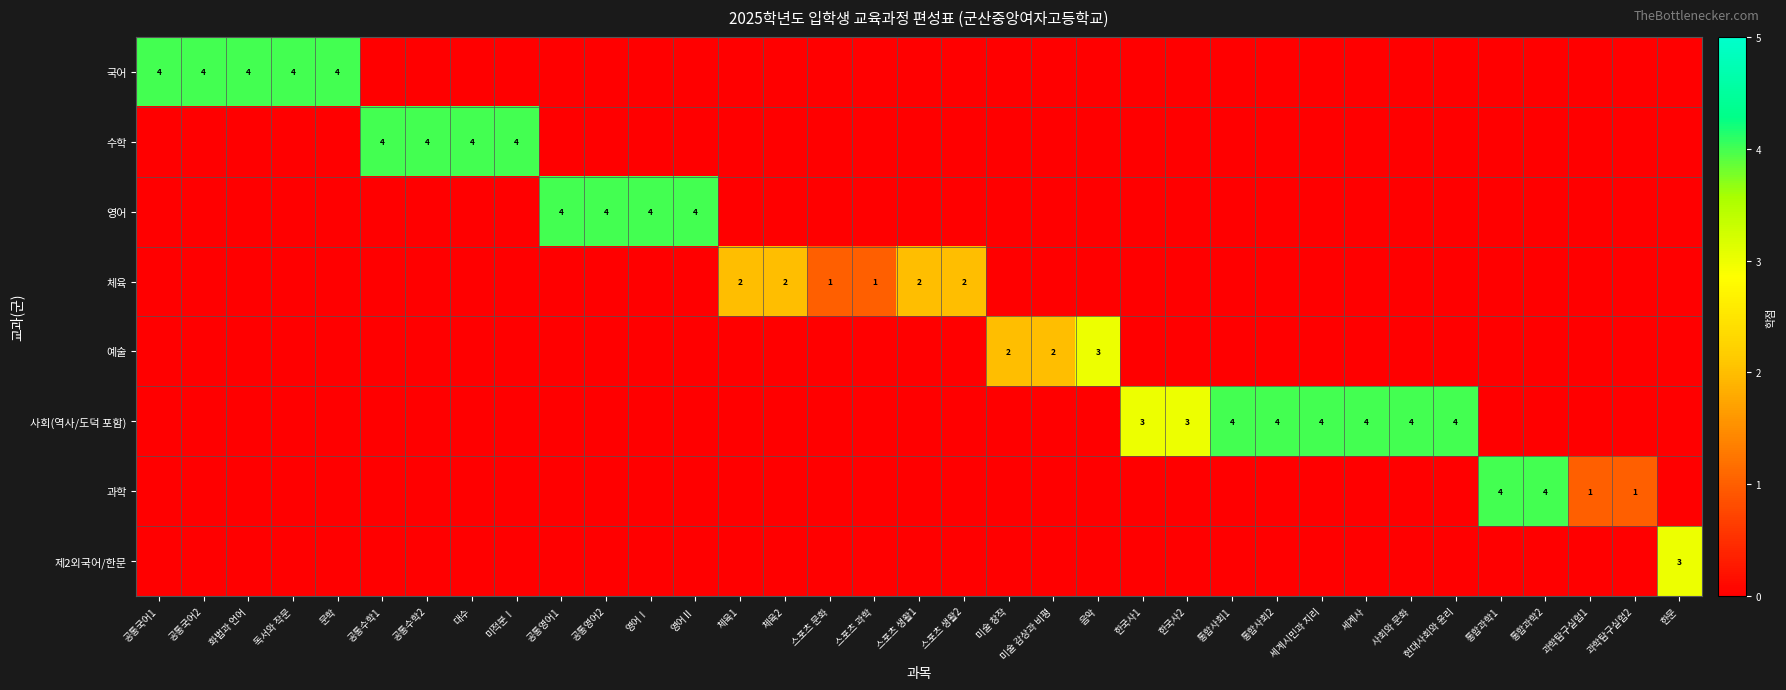

At 미술 감상과 비평, list the series in order from smallest to largest.

국어, 수학, 영어, 체육, 사회(역사/도덕 포함), 과학, 제2외국어/한문, 예술